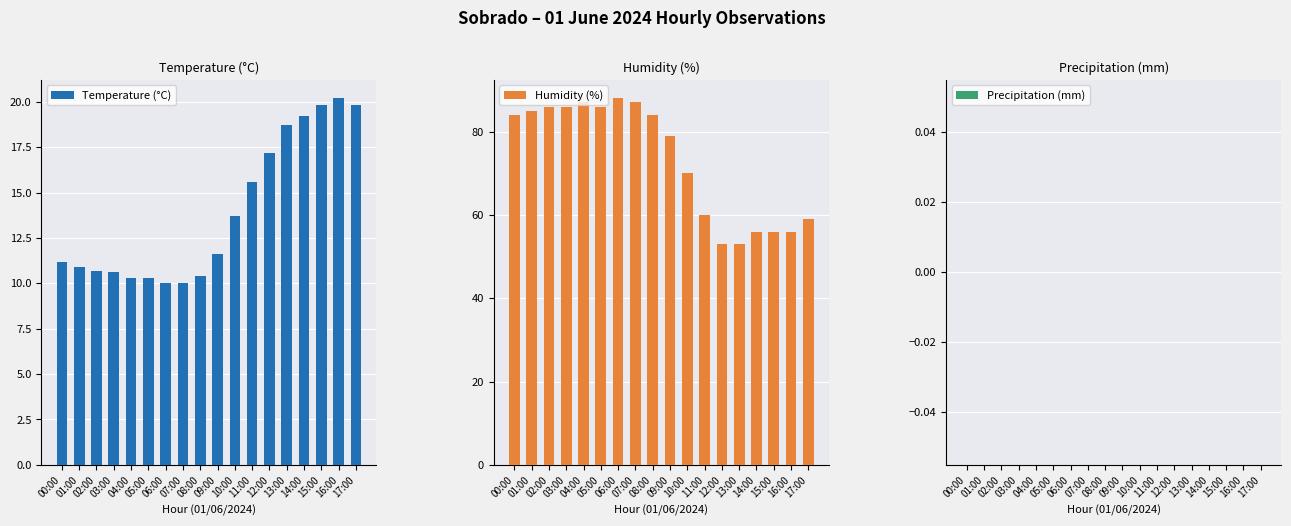

How many values in the Humidity (%) series exceed 84?

7